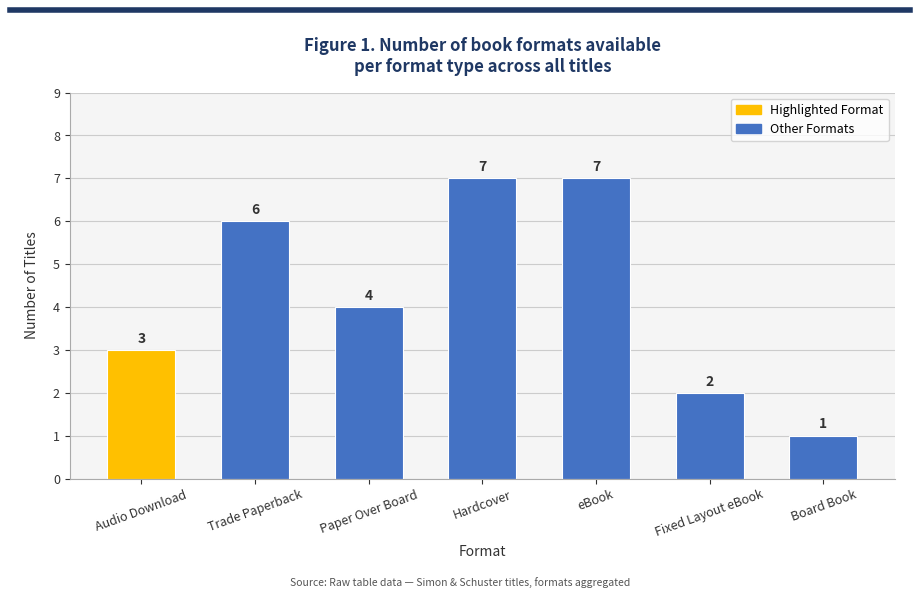

What is the sum of the values at Hardcover and Trade Paperback?

13